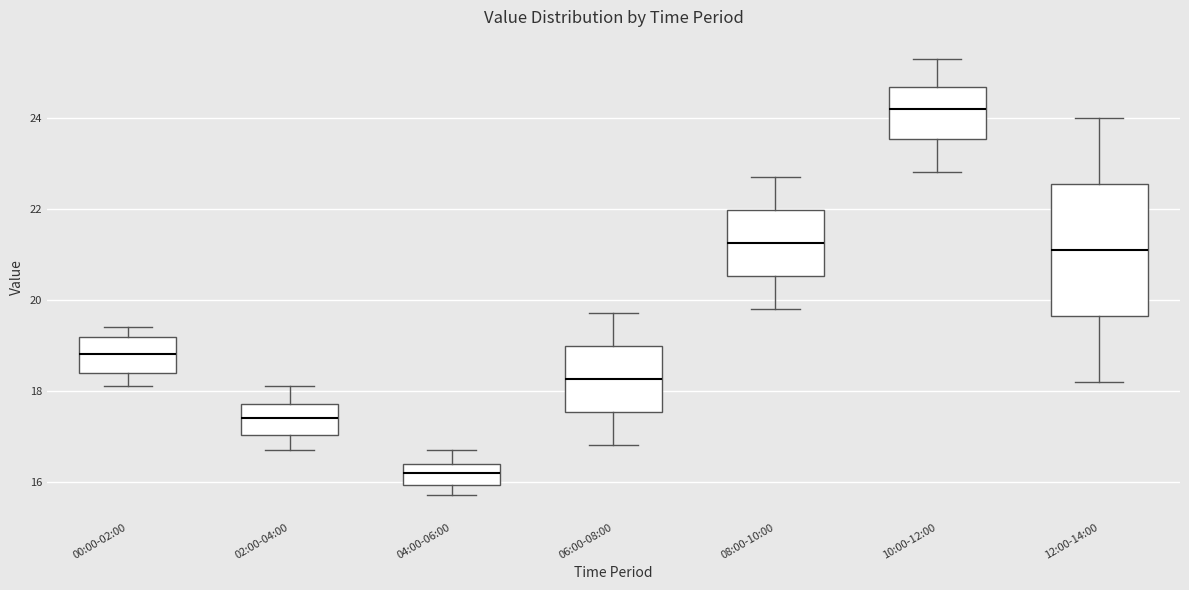

Where is the upper edge of the box for 10:00-12:00 on the y-axis? The values are not printed on the chart, so give them approximately, as read against the axis.

24.6